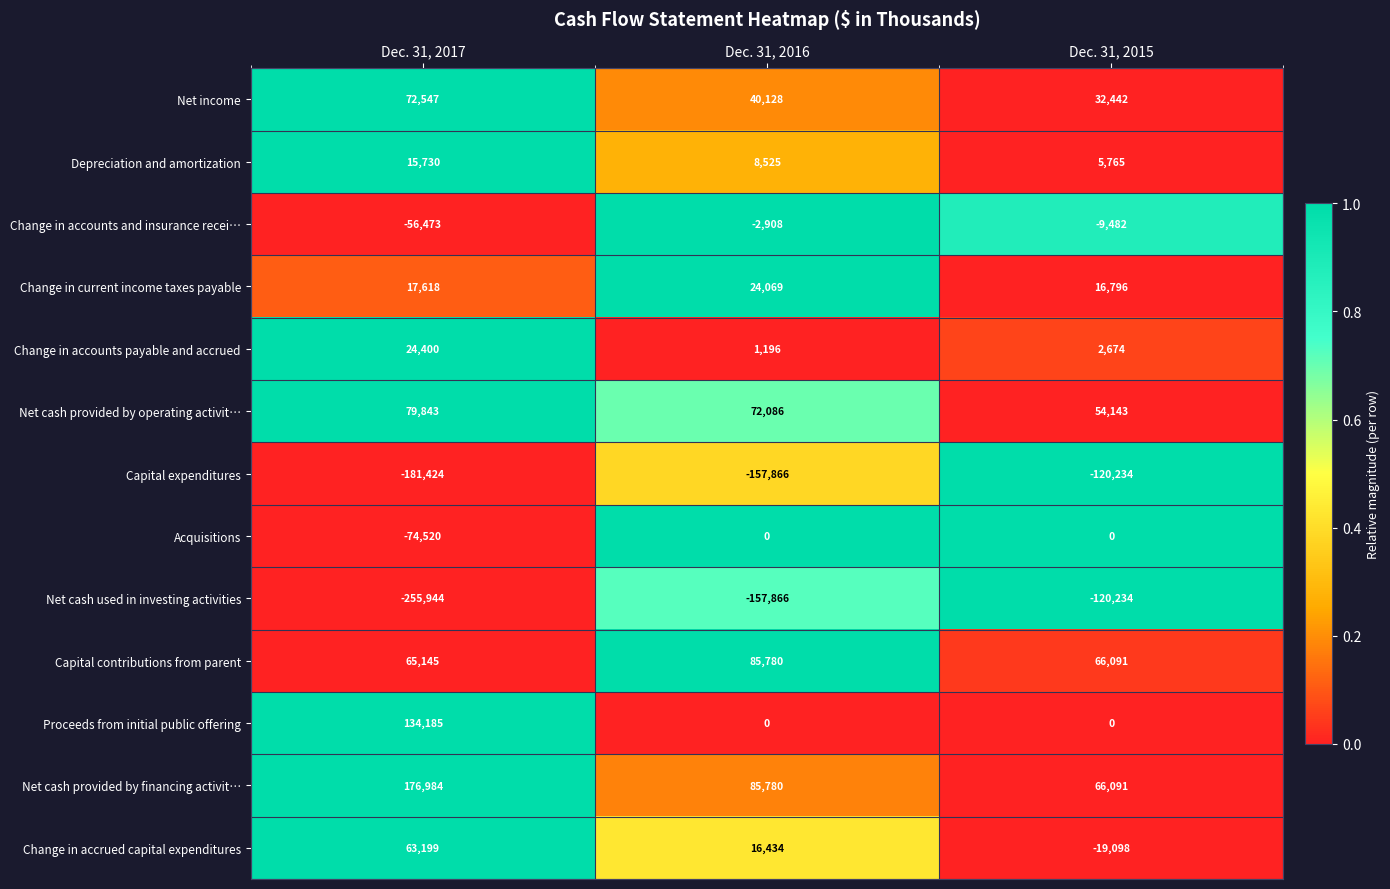

What is the sum of all Net cash provided by operating activit… values?

206072